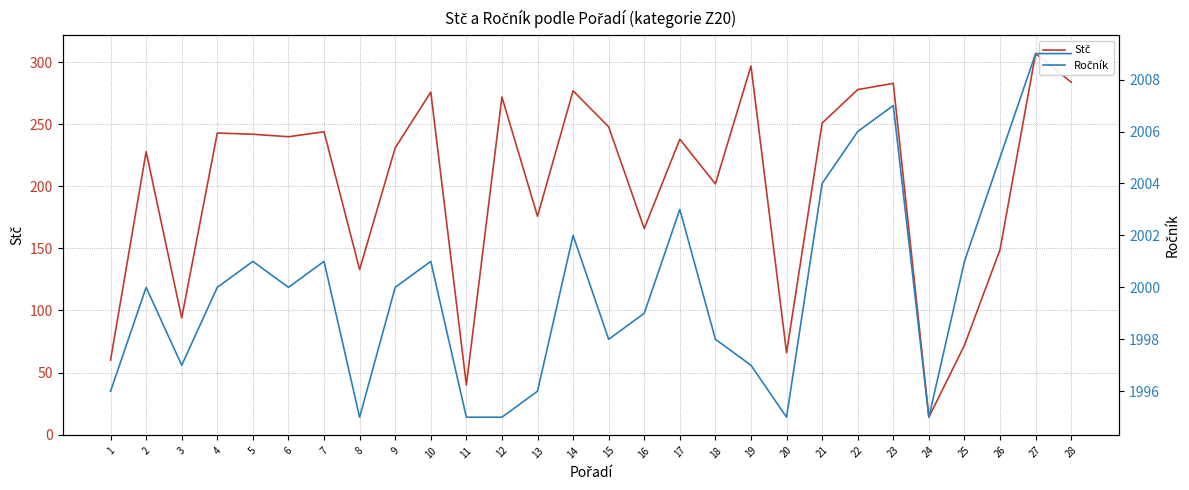

Reading left to right, transcribe all the data shown in this chart.

Stč: 60	228	94	243	242	240	244	133	231	276	40	272	176	277	248	166	238	202	297	66	251	278	283	14	72	149	307	284
Ročník: 1996	2000	1997	2000	2001	2000	2001	1995	2000	2001	1995	1995	1996	2002	1998	1999	2003	1998	1997	1995	2004	2006	2007	1995	2001	2005	2009	2009